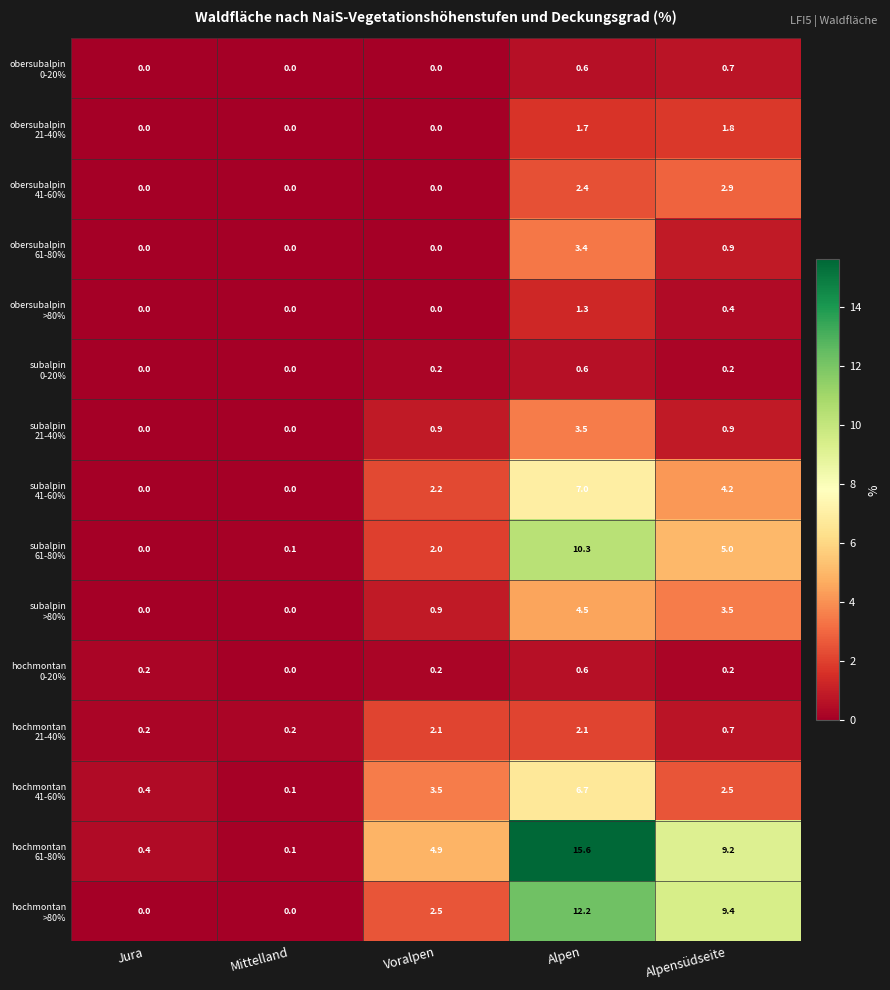

What is the difference between the highest and lowest values at Alpensüdseite?

9.2